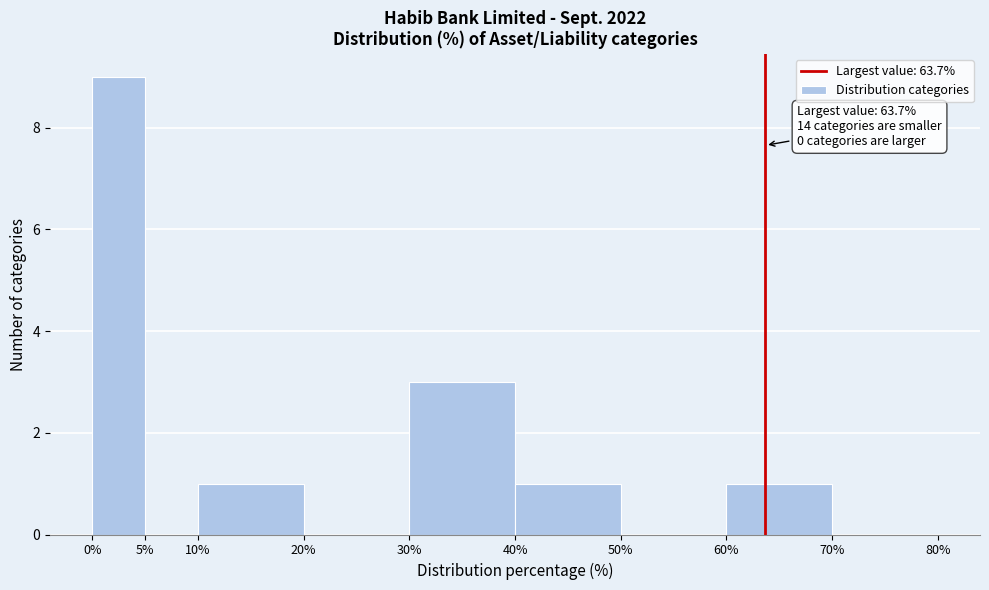

Which range on the x-axis has the tallest bar?

0% to 5%